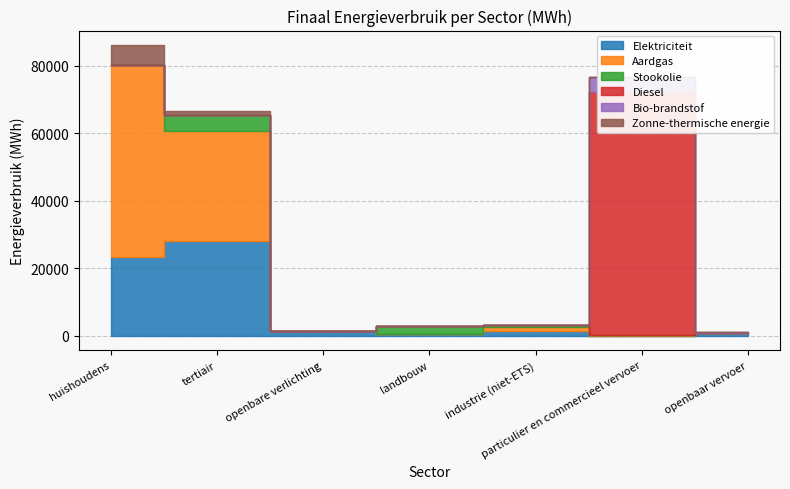

List the labels in order of Bio-brandstof value, largest first.

particulier en commercieel vervoer, openbaar vervoer, huishoudens, tertiair, openbare verlichting, landbouw, industrie (niet-ETS)